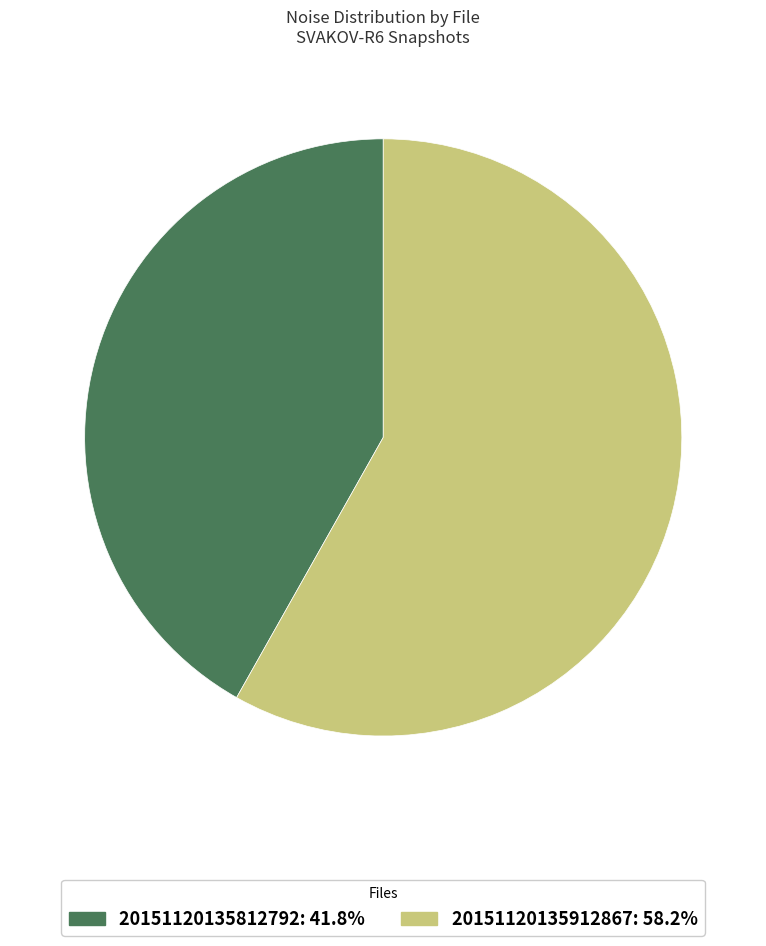

Is there any slice that represents more than half of the pie?

Yes